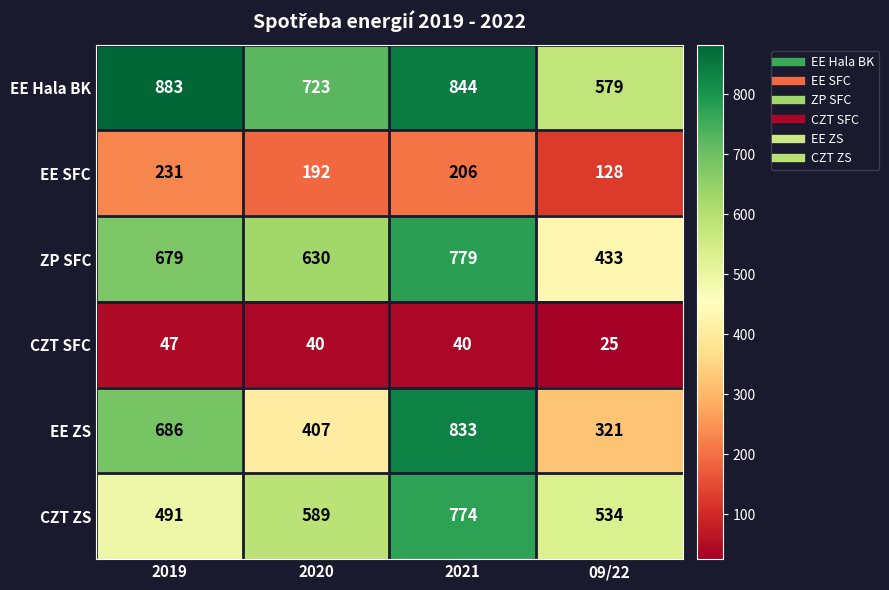

Is it true that EE SFC equals 231 at 2019?

True